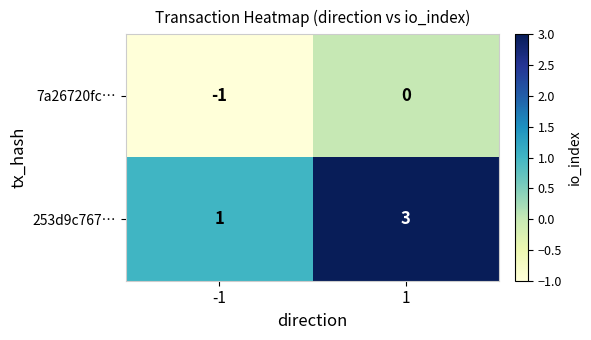

At which category is the sum across all series the highest?

1